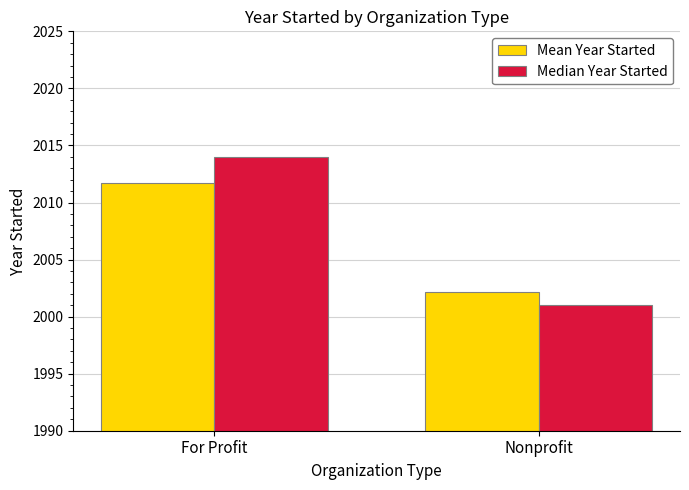

What is the difference between the Mean Year Started values at Nonprofit and For Profit?

9.6